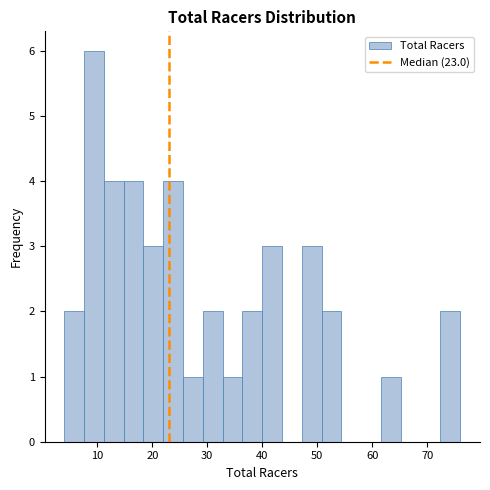

Read against the x-axis, roughly where is the centre of the tallest bar?

9